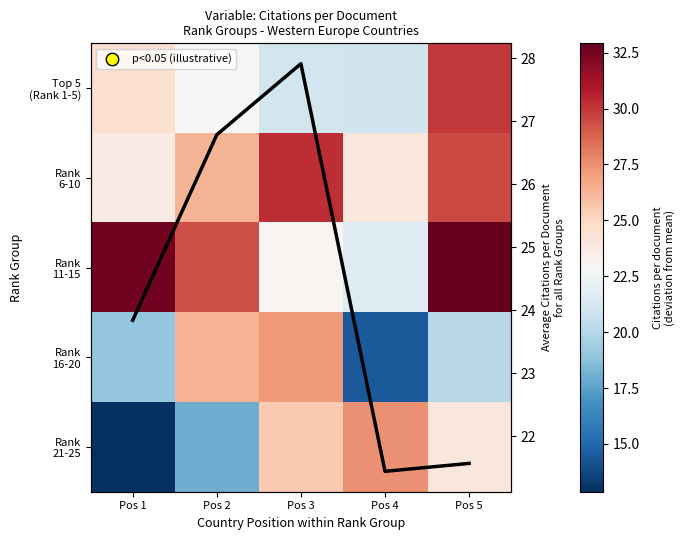

What is the difference between the Row mean values at Pos 2 and Pos 3?

1.1